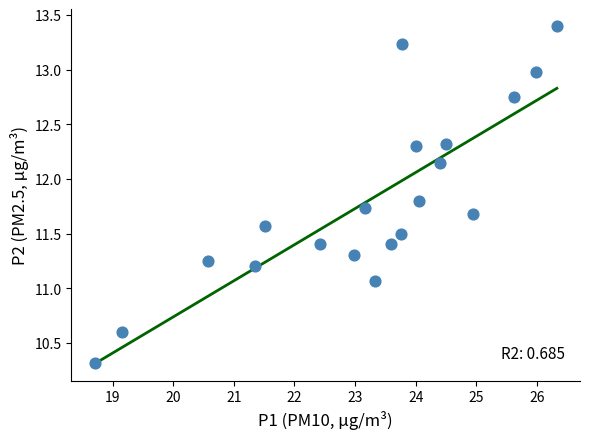

What Y value in the scatter plot is closest to 11?

11.1